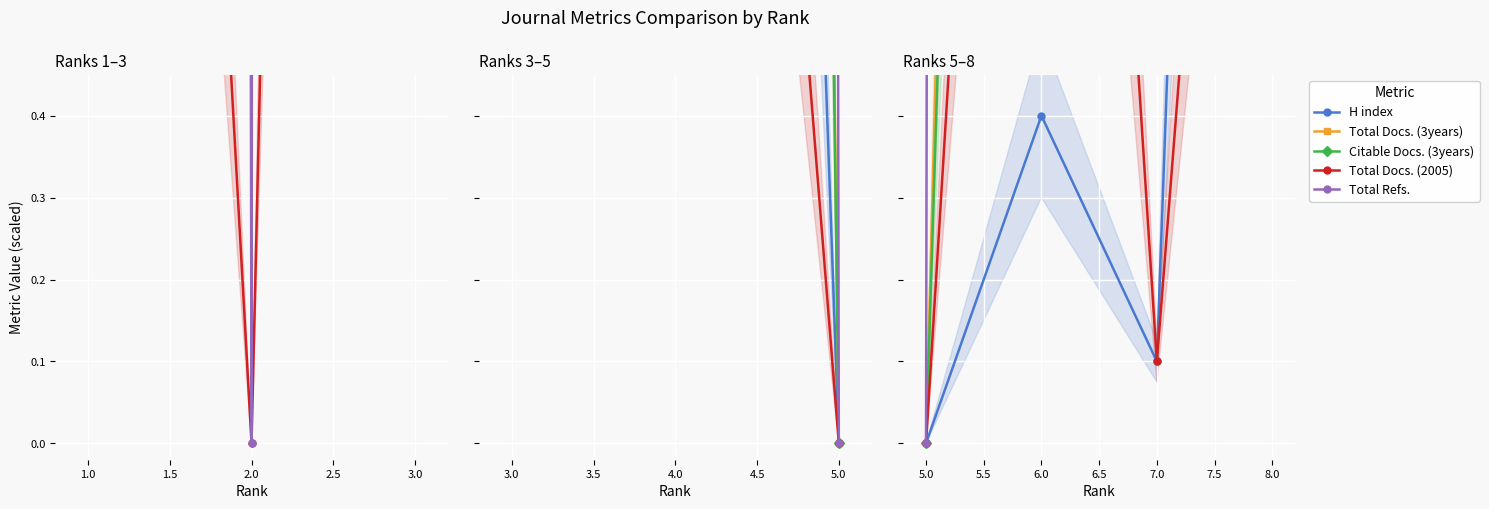

What is the label of the 3rd point from the right?

6.0